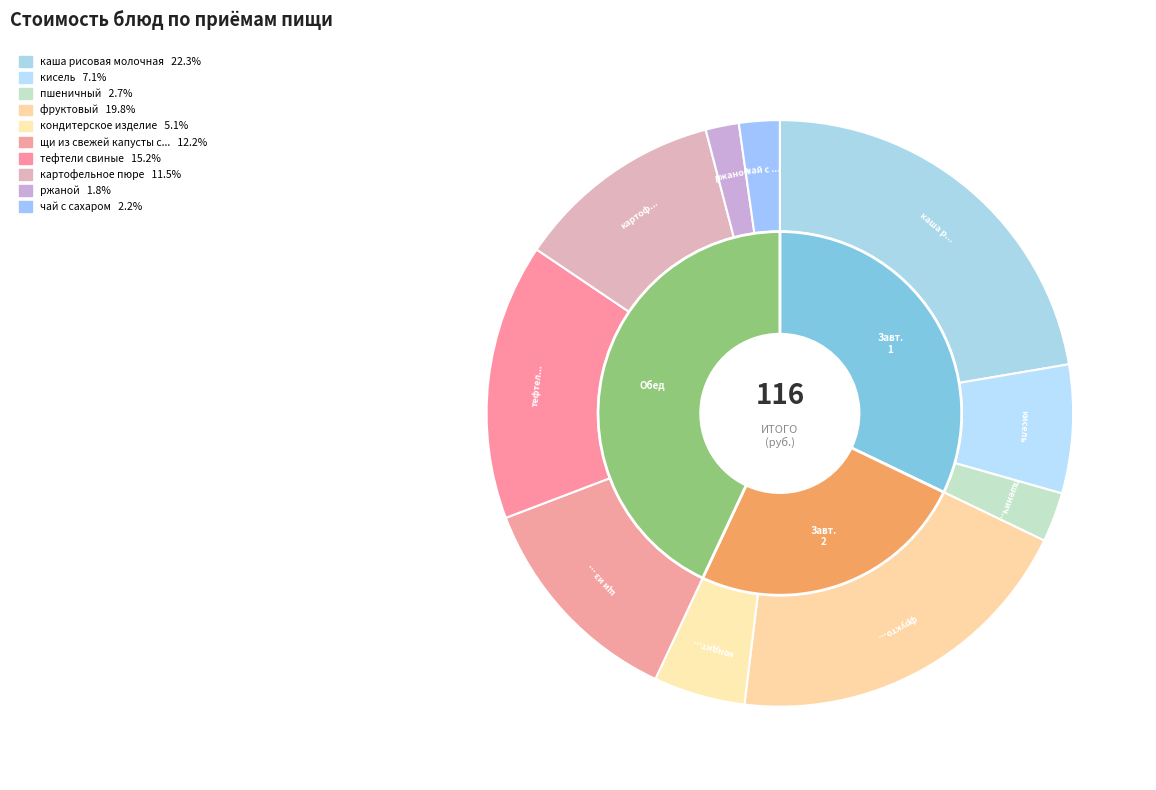

Which slice is the smallest?

ржаной